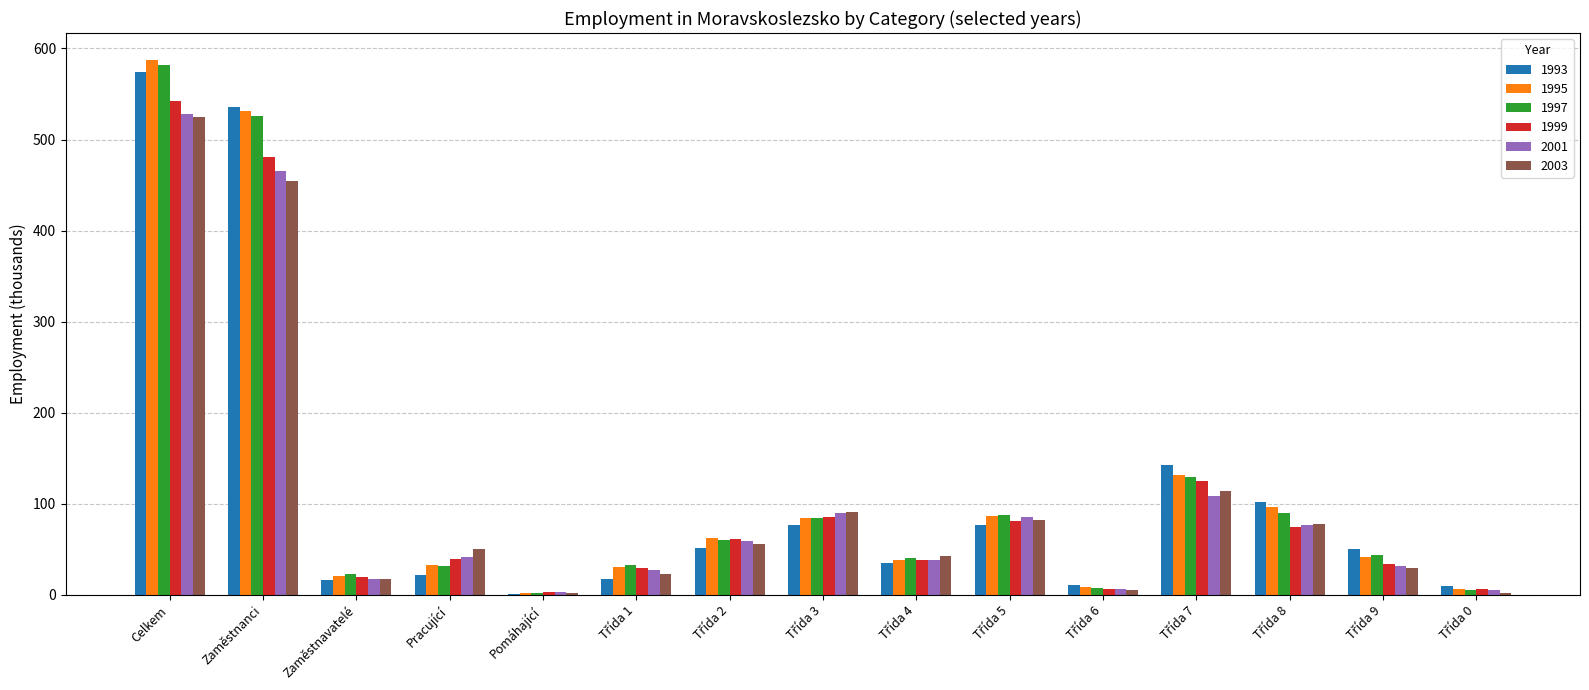

Which category has the highest value across all series?

Celkem